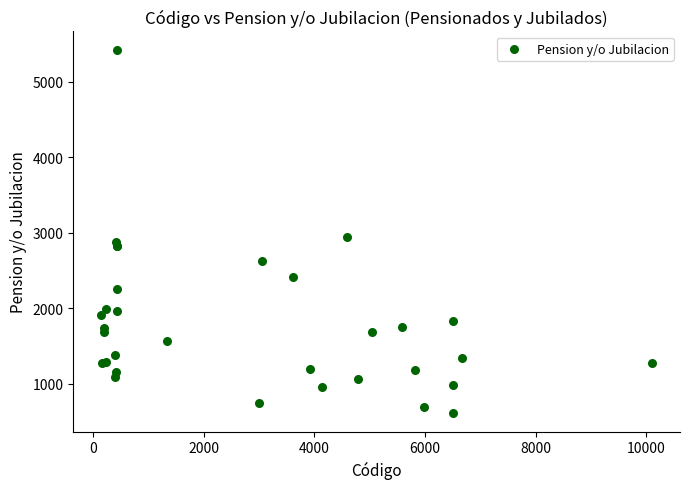

What Y value in the scatter plot is closest to 3017?

2940.9